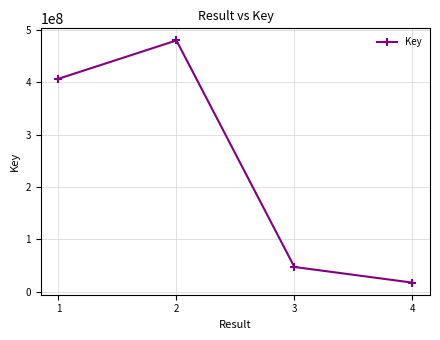

List the labels in order of value, smallest first.

4, 3, 1, 2